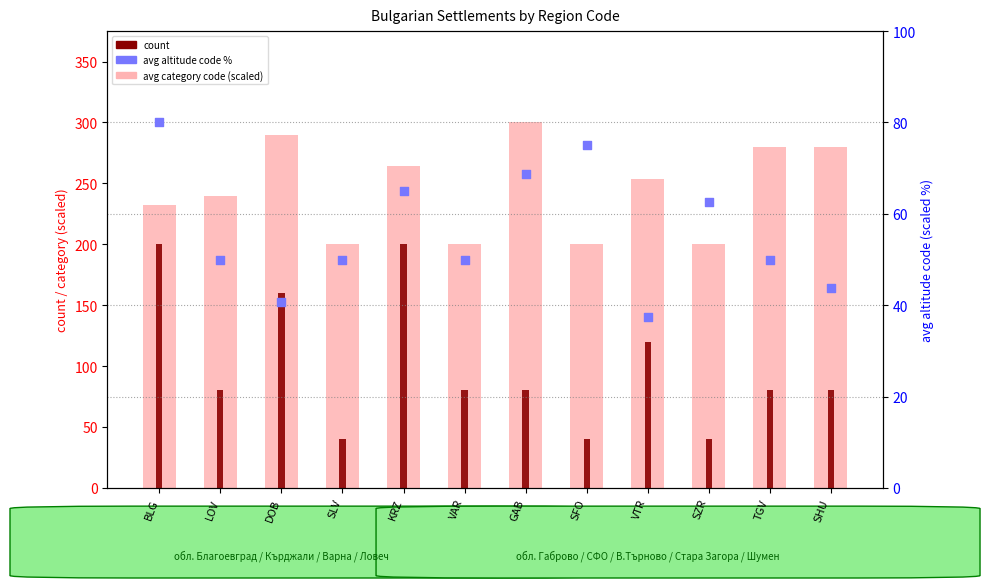

Which series has the widest spread of Y values?

count